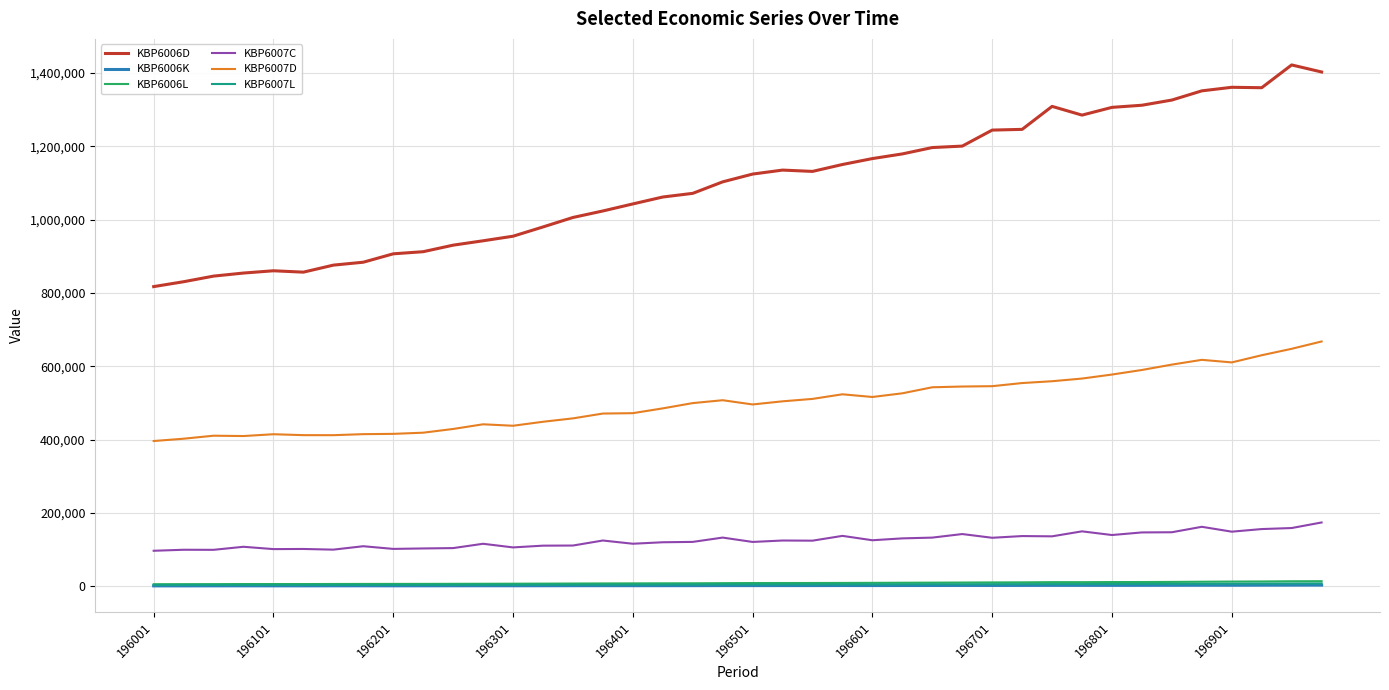

What is the sum of all KBP6007L values?

212906